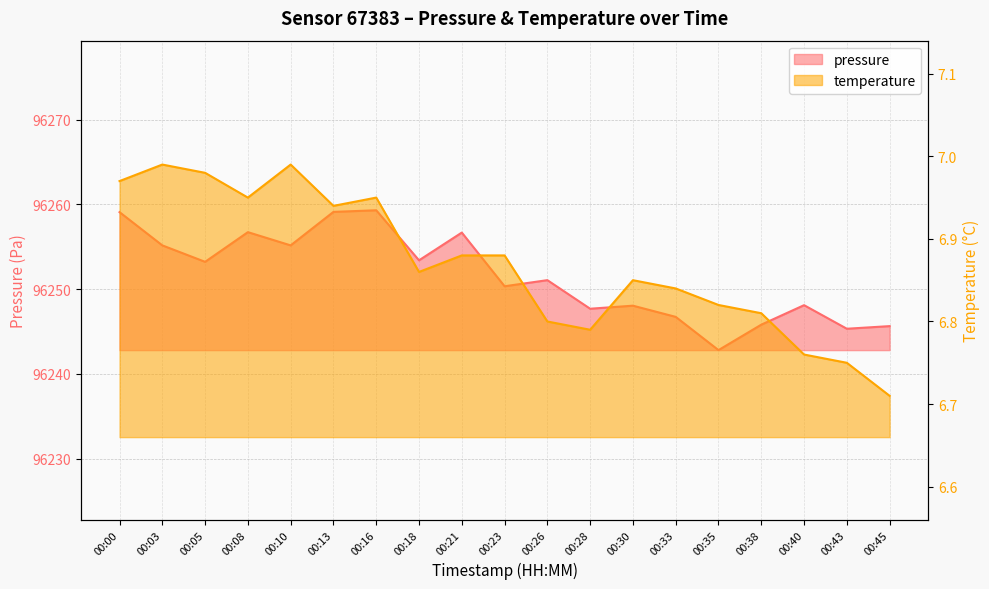

Between 00:28 and 00:08, which is larger?

00:08